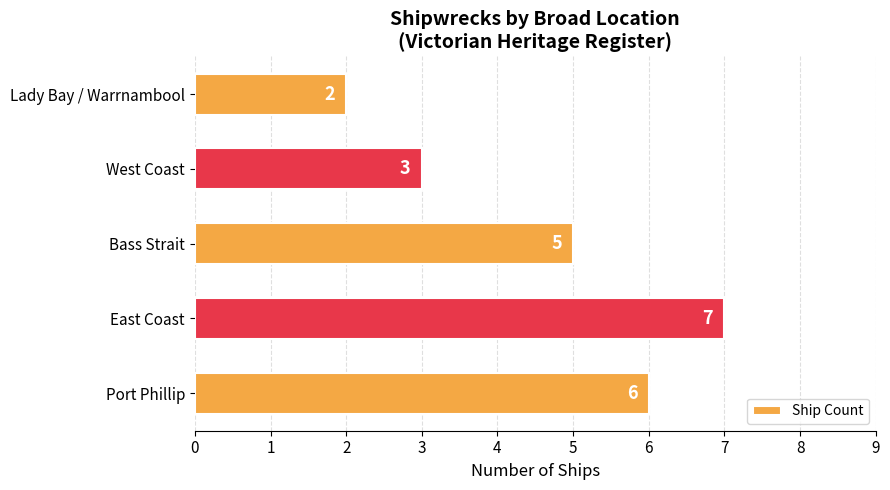

What is the maximum value shown in the chart?

7